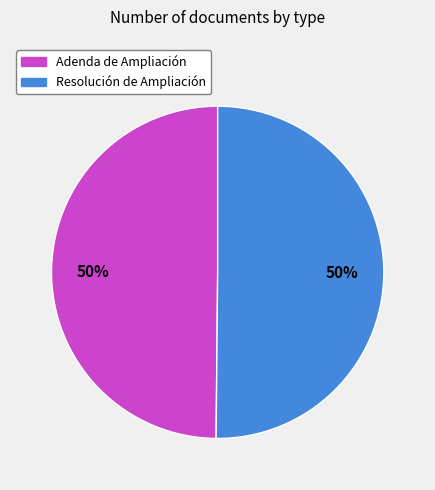

To the nearest percent, what percentage of the pie is Resolución de Ampliación?

50%